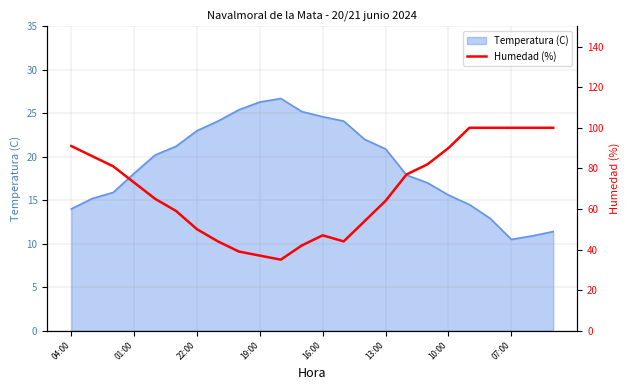

What is the lowest value of the Temperatura (C) series?

10.5